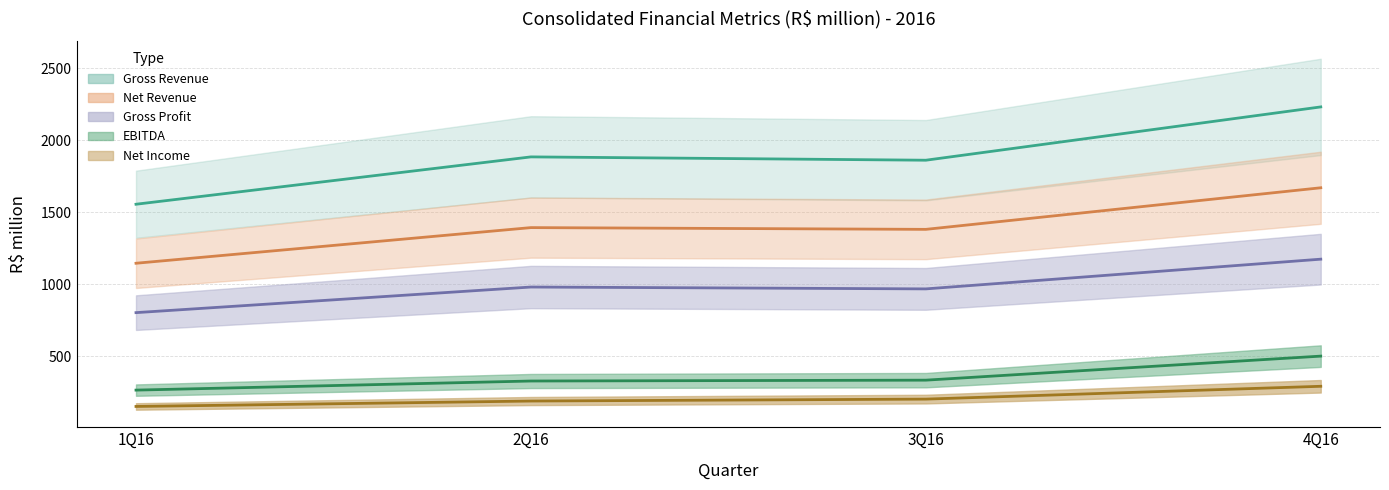

Reading left to right, list all the values displayed in this chart.

Gross Revenue: 1556.0	1885.1	1862.0	2232.6
Net Revenue: 1145.8	1393.6	1381.4	1670.5
Gross Profit: 802.6	980.6	967.6	1174.2
EBITDA: 264.1	327.3	333.3	500.4
Net Income: 150.5	188.1	201.6	290.7